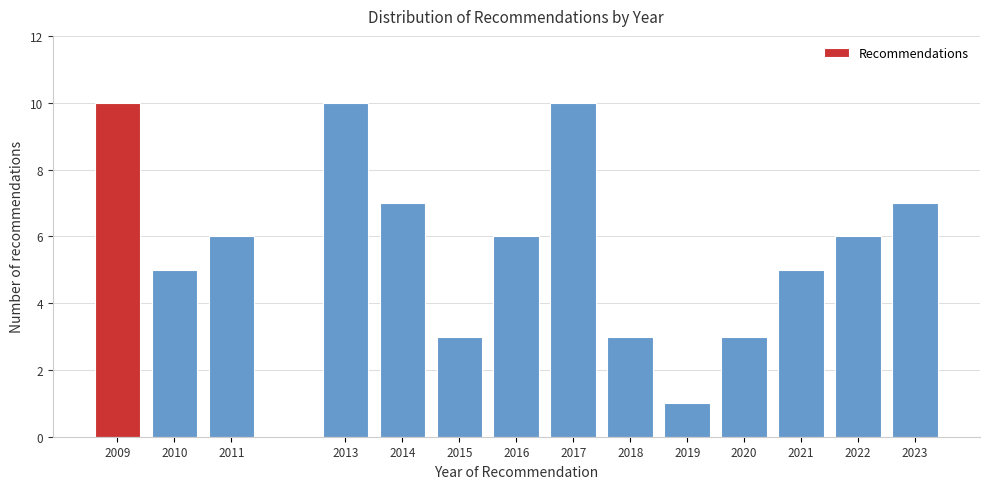

Reading left to right, extract all data points from this chart.

10	5	6	10	7	3	6	10	3	1	3	5	6	7